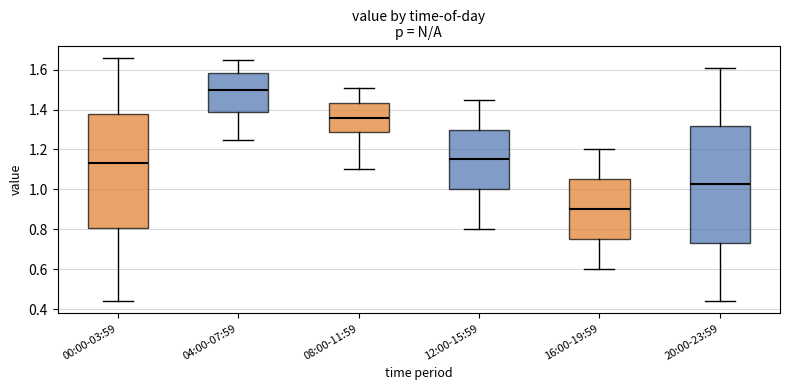

Reading left to right, transcribe this box plot: for each box, give where its median line is, the range the box spans, and where its two whiskers end, as read against the y-axis. The values are not printed on the chart, so give them approximately, as read against the axis.

00:00-03:59: median 1.14, box 0.80 to 1.38, whiskers 0.44 to 1.66
04:00-07:59: median 1.50, box 1.38 to 1.58, whiskers 1.26 to 1.66
08:00-11:59: median 1.36, box 1.28 to 1.44, whiskers 1.10 to 1.52
12:00-15:59: median 1.16, box 1.00 to 1.30, whiskers 0.80 to 1.46
16:00-19:59: median 0.90, box 0.76 to 1.06, whiskers 0.60 to 1.20
20:00-23:59: median 1.02, box 0.74 to 1.32, whiskers 0.44 to 1.62